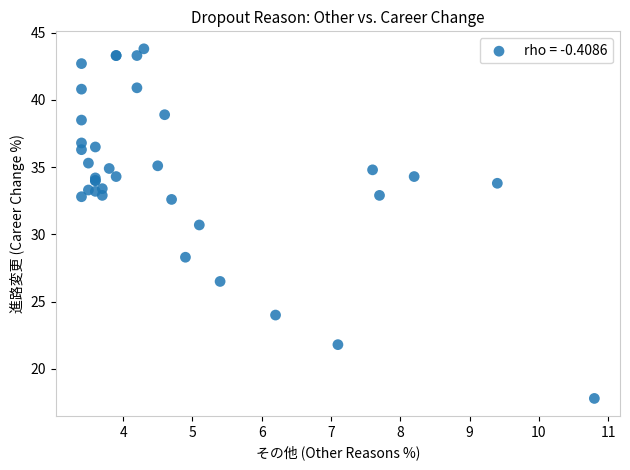

What Y value in the scatter plot is closest to 30?

30.7